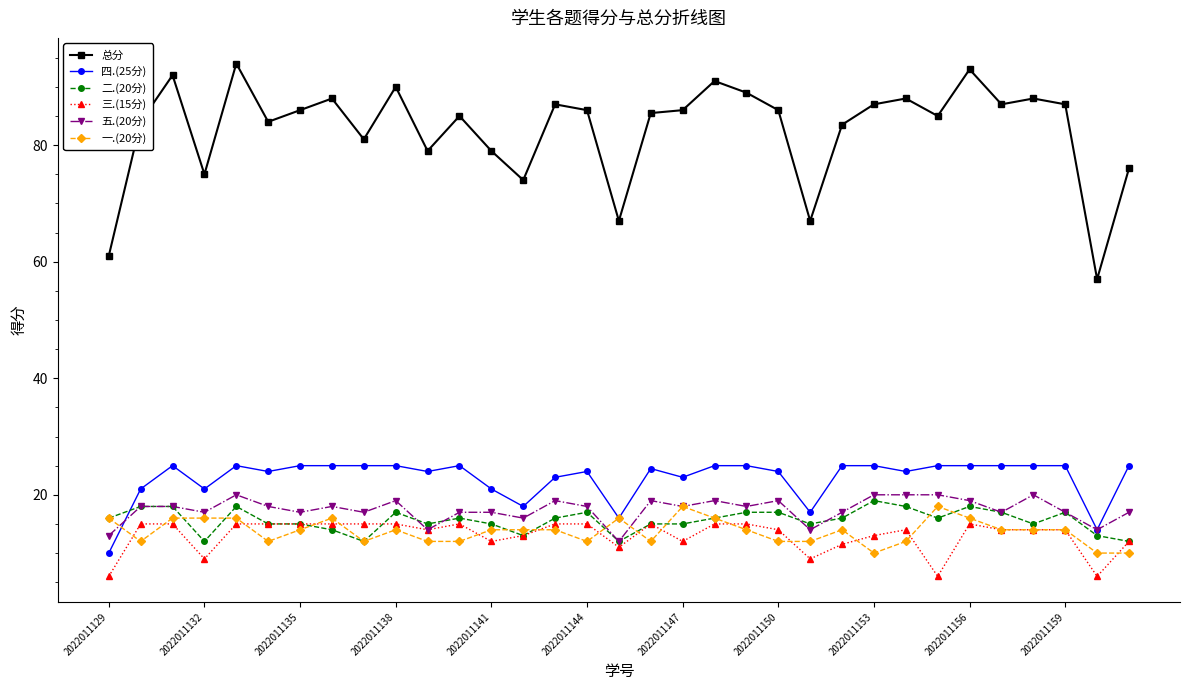

True or false: 一.(20分) has more than 1 points higher than both neighbors.

True